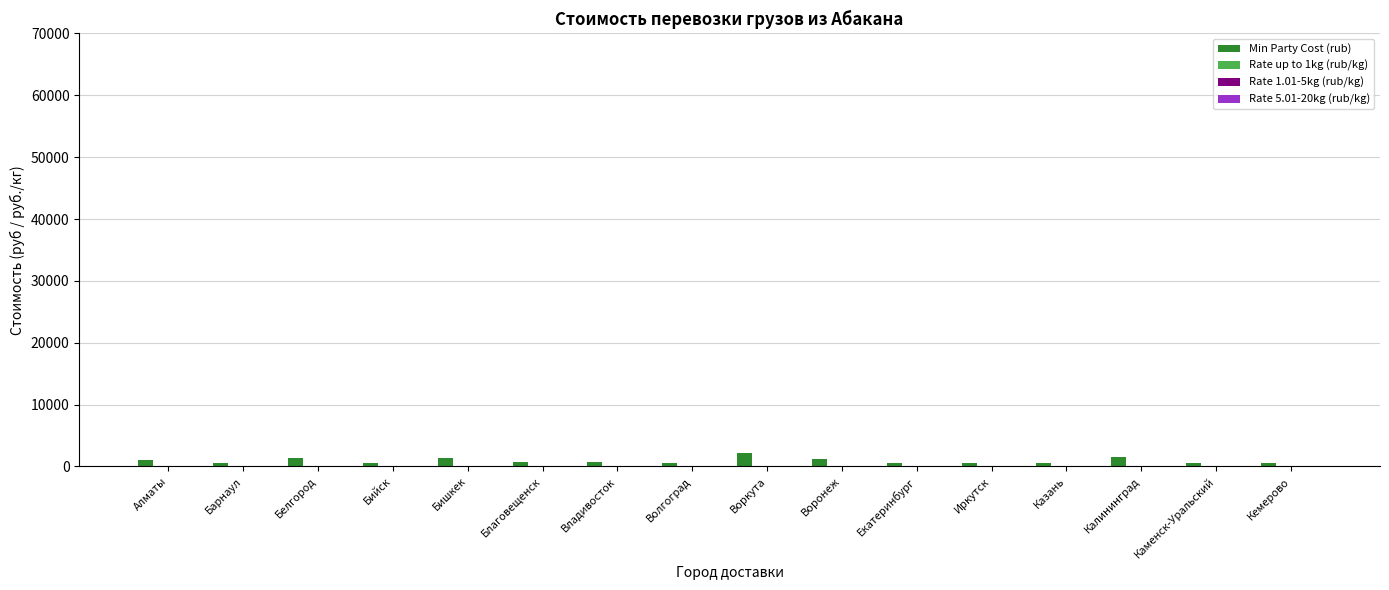

What is the greatest value displayed?

2250.0